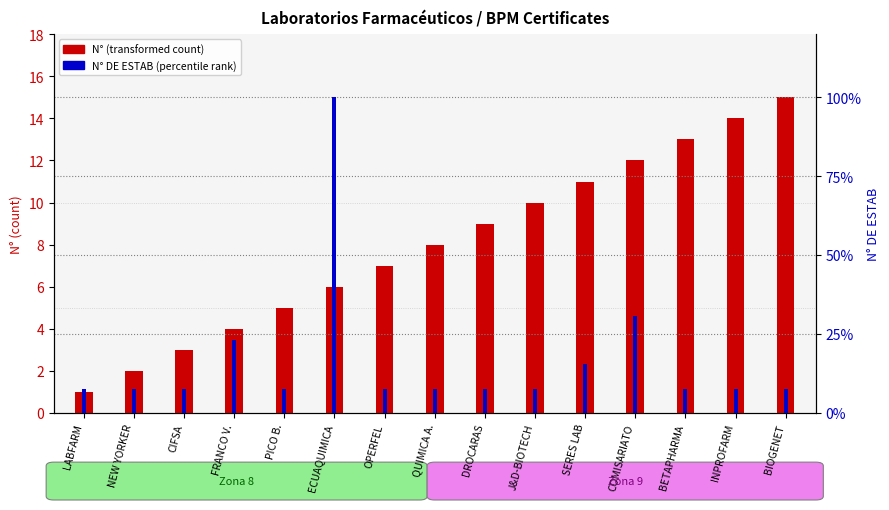

How many categories are shown in the chart?

15